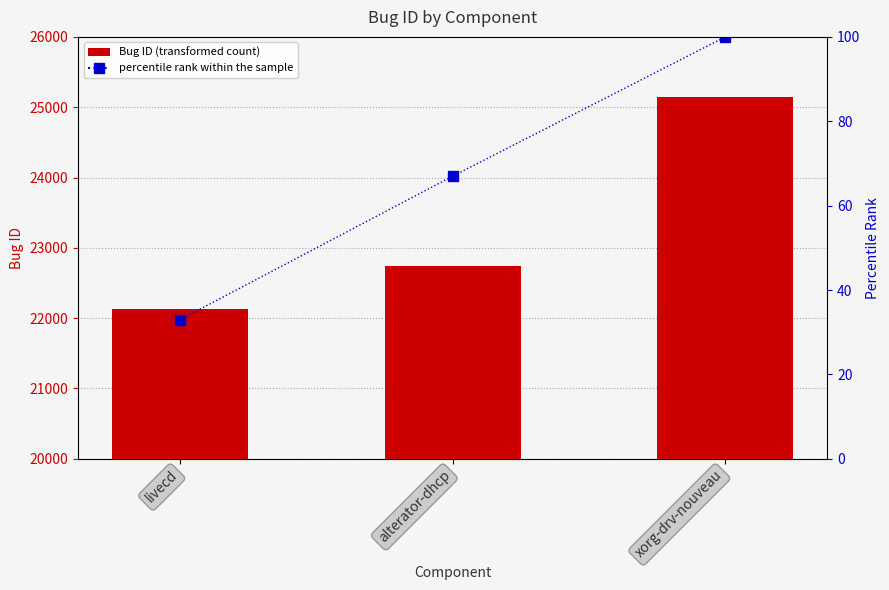

What is the value of the Bug ID bar at the 1st from the left?

22130